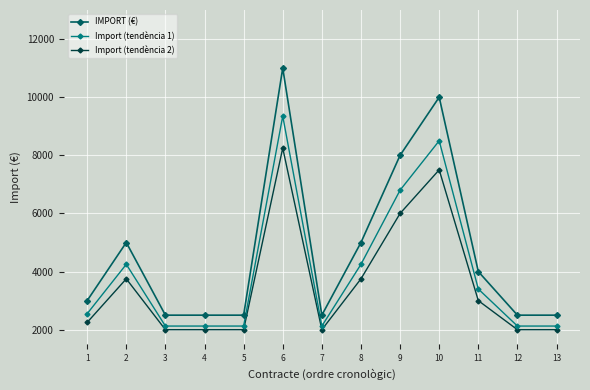

At which category is the sum across all series the highest?

6